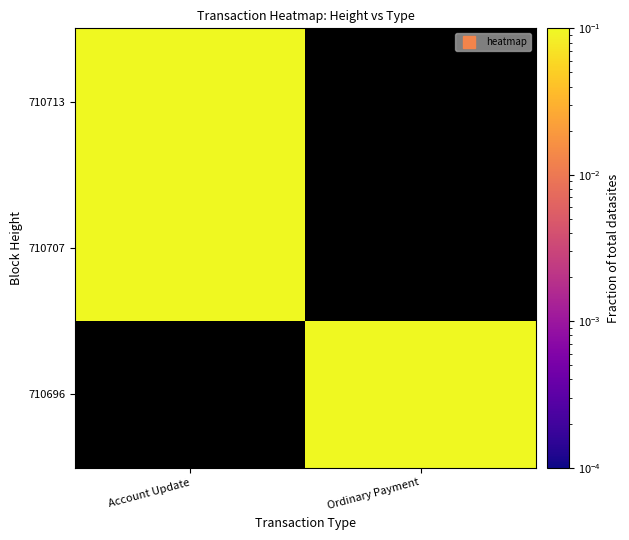

List the labels in order of 710713 value, largest first.

Account Update, Ordinary Payment